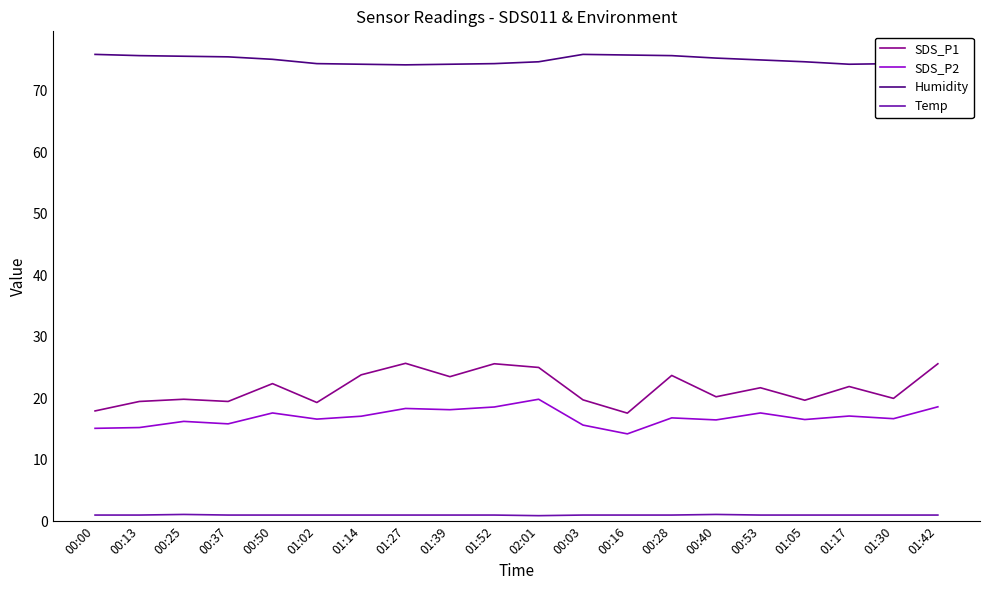

How many data points in Humidity are less than 75?

10